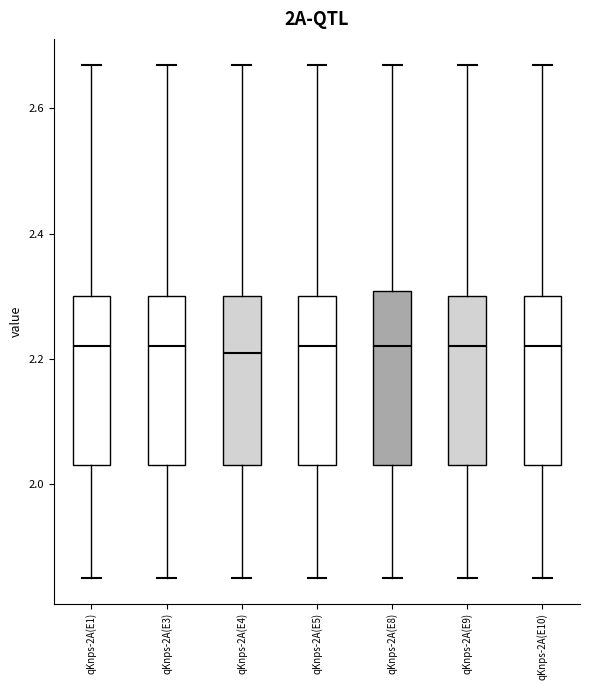

Where does the upper whisker of the box for qKnps-2A(E3) end on the y-axis? The values are not printed on the chart, so give them approximately, as read against the axis.

2.68